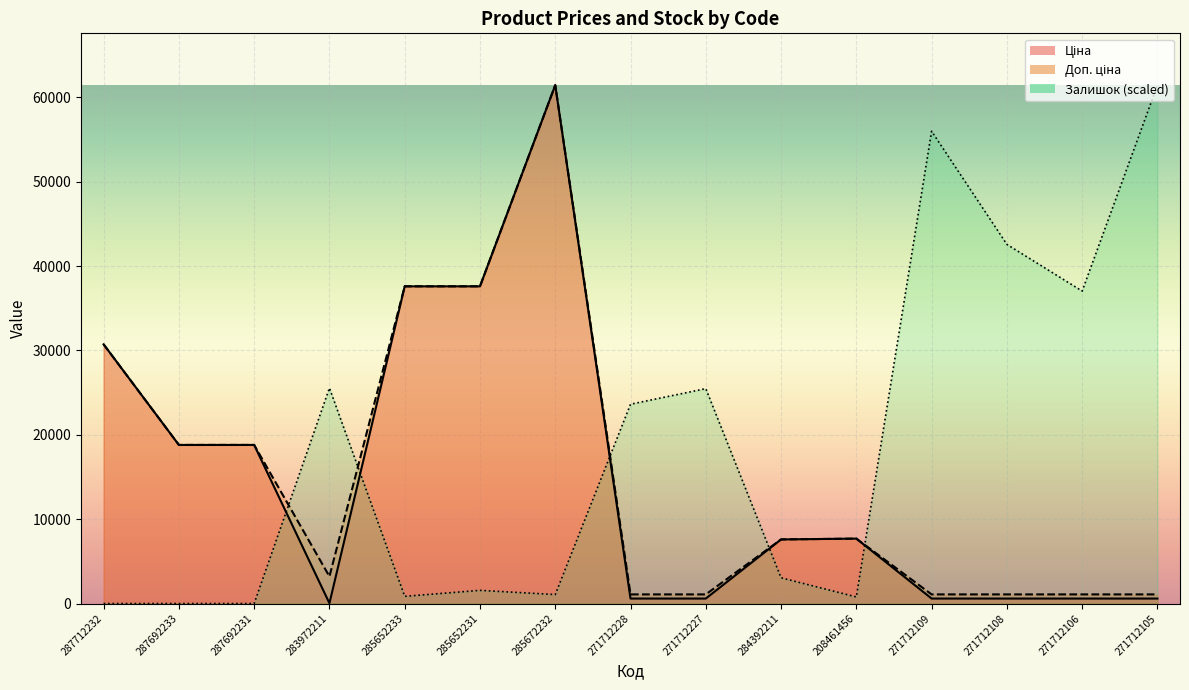

In Ціна, how many points are higher than both neighbors (excluding endpoints)?

2